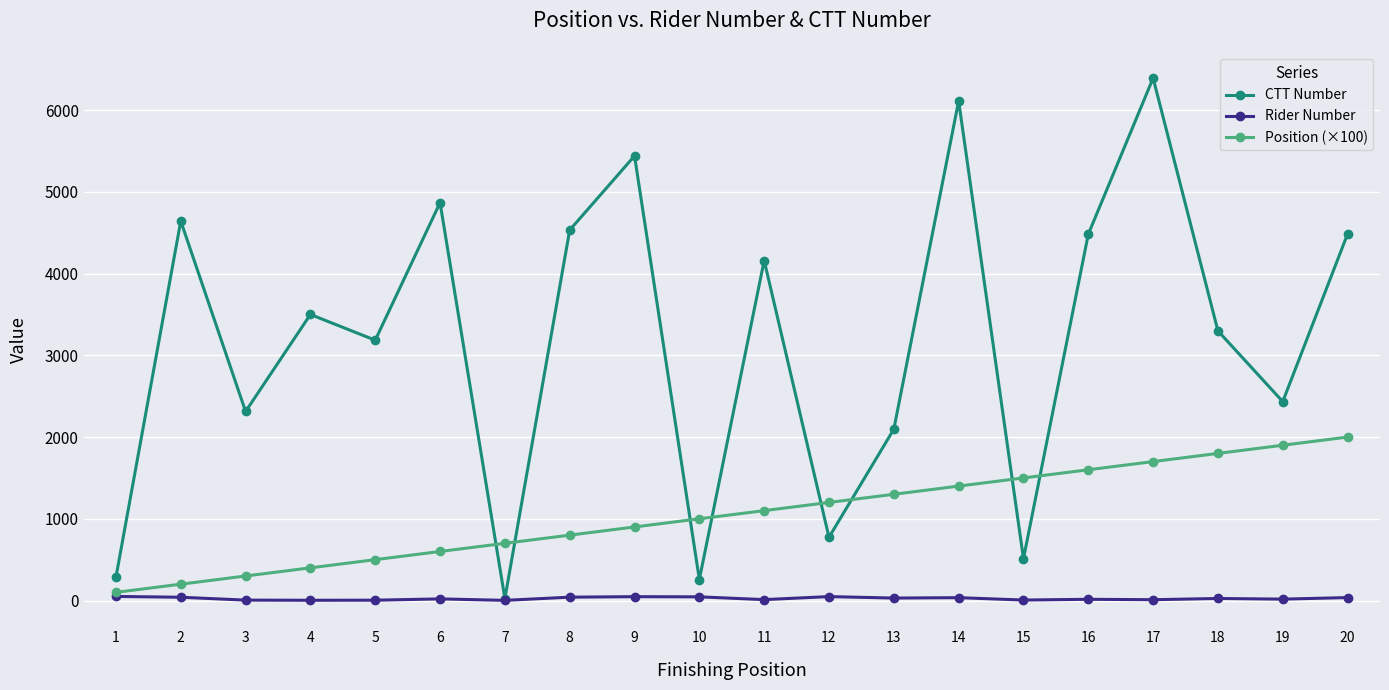

After their last crossing, which series has the higher values: Position (×100) or CTT Number?

CTT Number